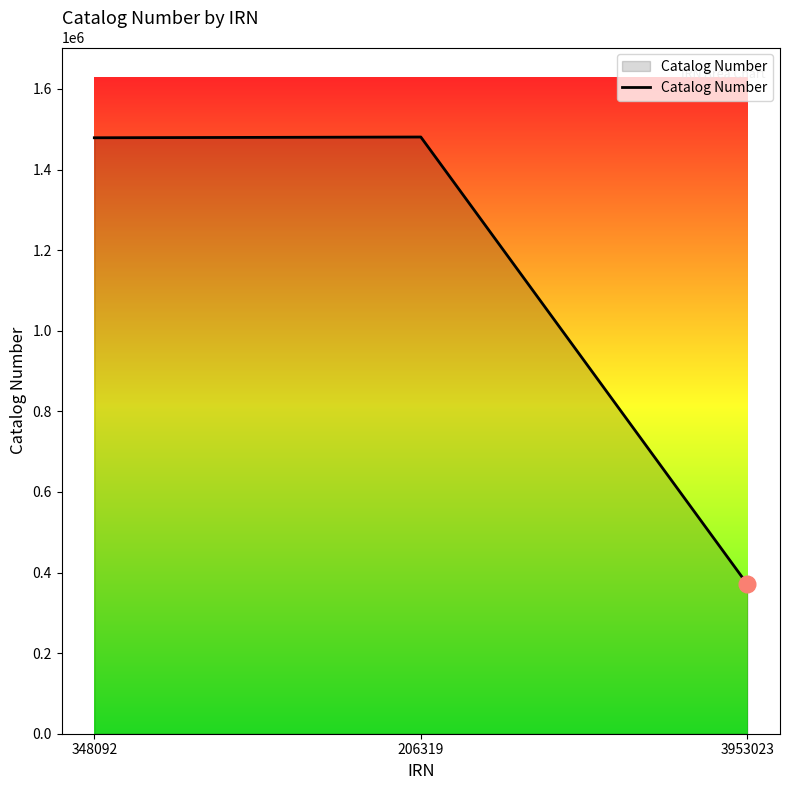

True or false: the data shows 122723 at 3953023.

False